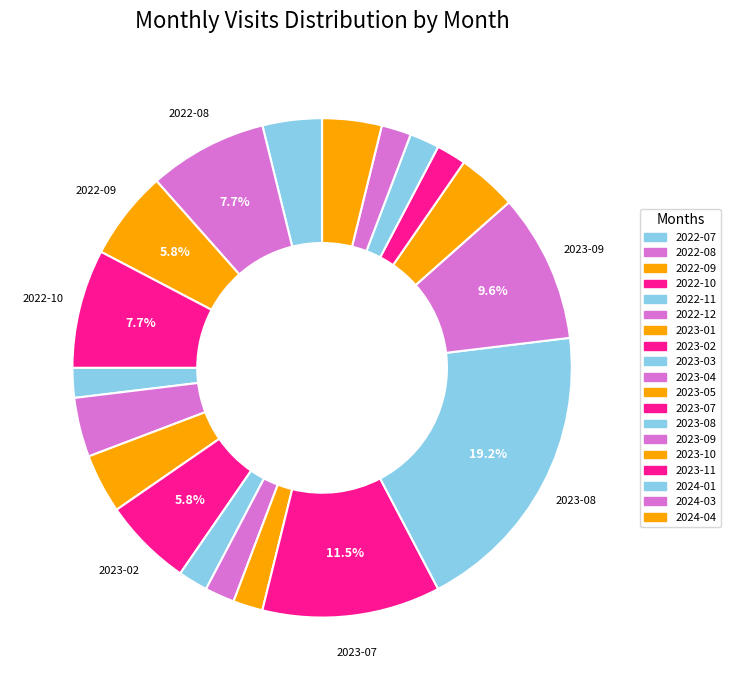

What is the smallest slice in the pie chart?

2022-11